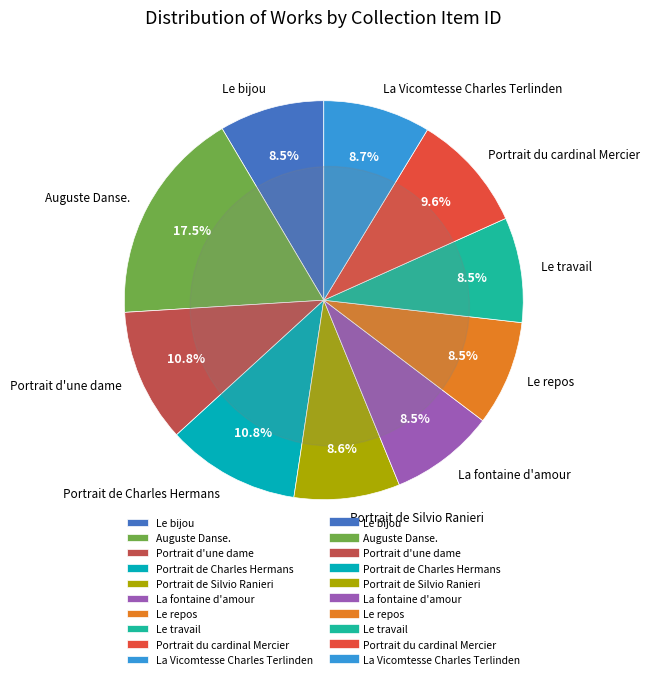

What is the largest slice in the pie chart?

Auguste Danse.